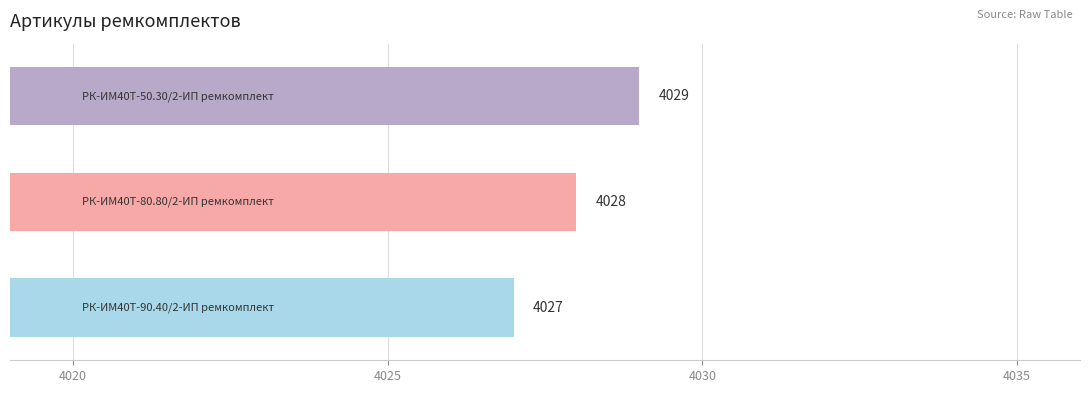

What is the average value?

4028